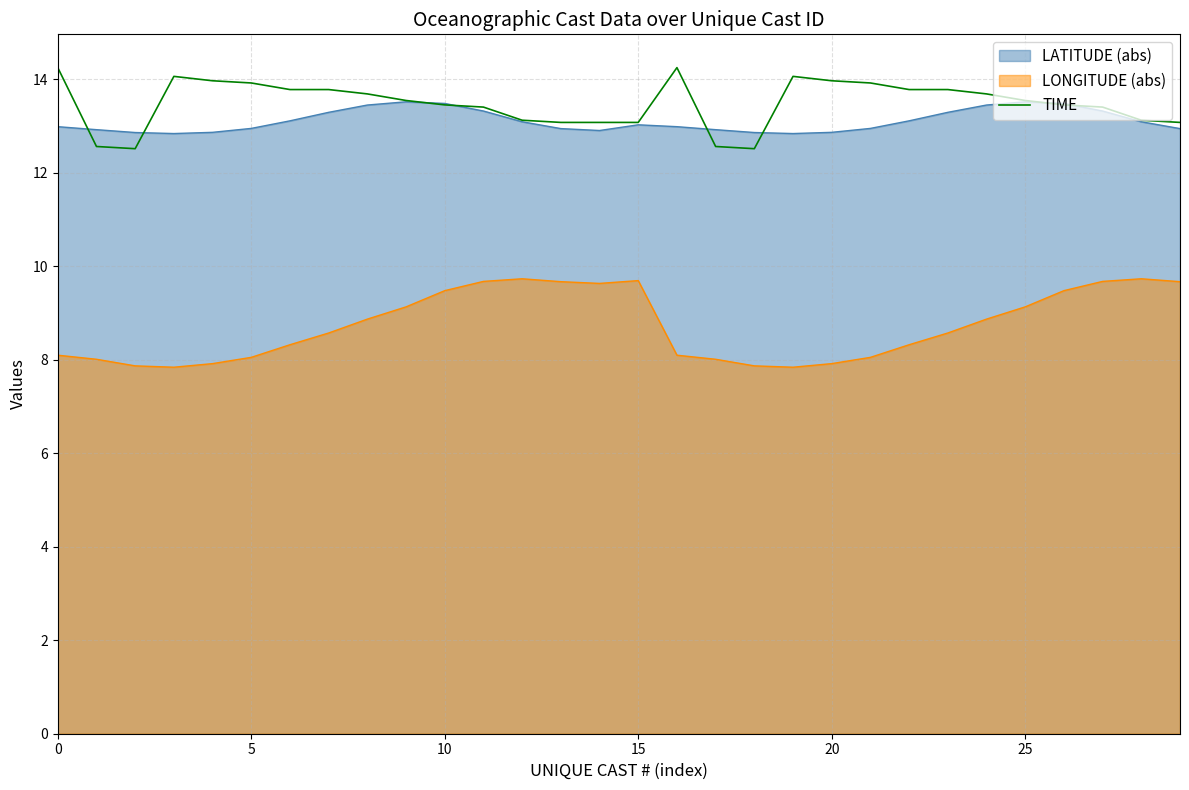

Is it true that LATITUDE (abs) equals 13.5 at 10?

True